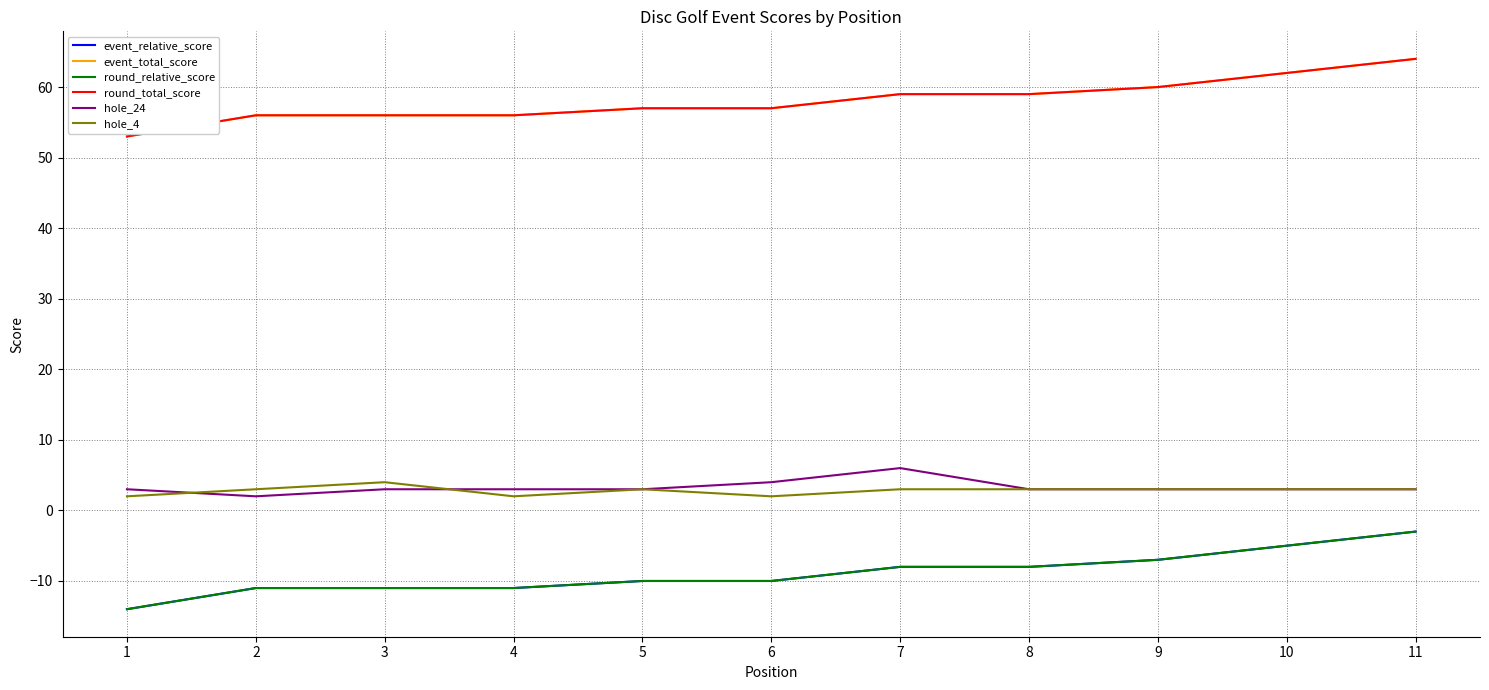

Is this an area chart (filled region under the line)?

No